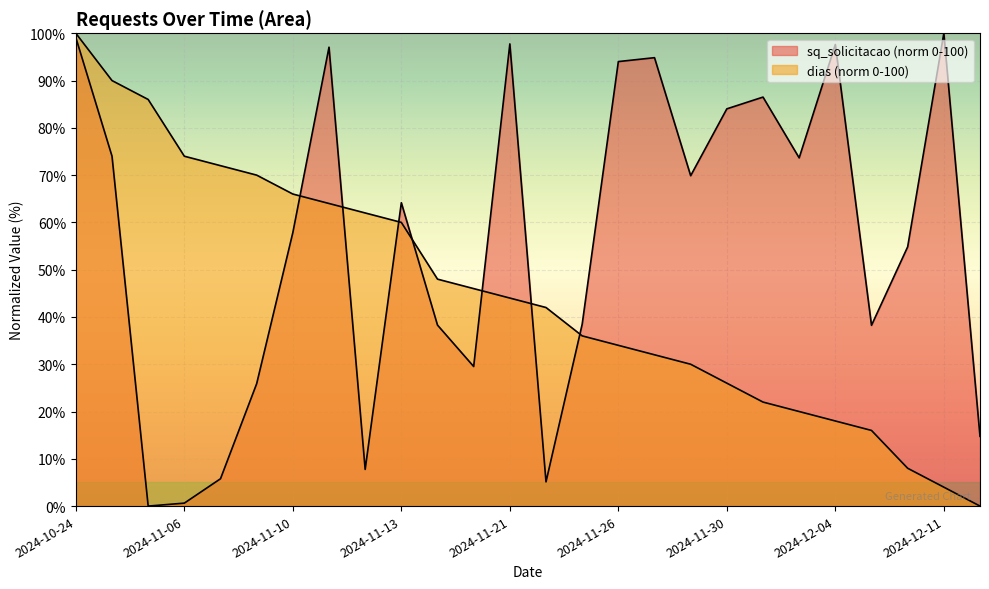

How many values in dias are above zero?

25